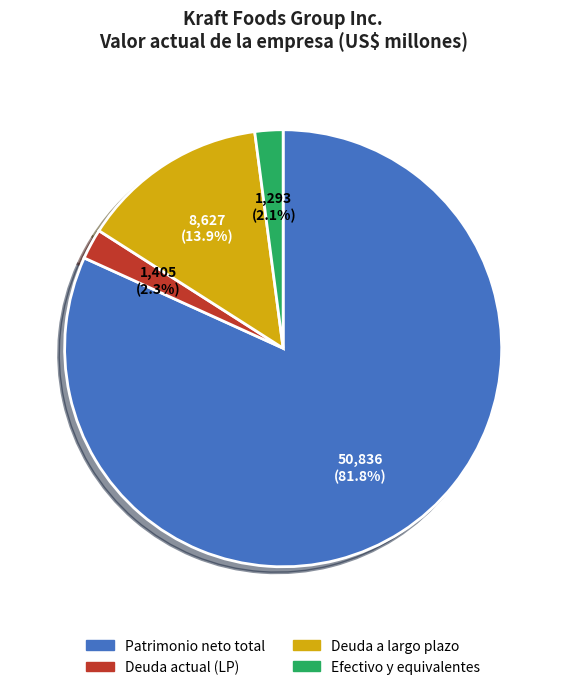

How many segments does this pie chart have?

4